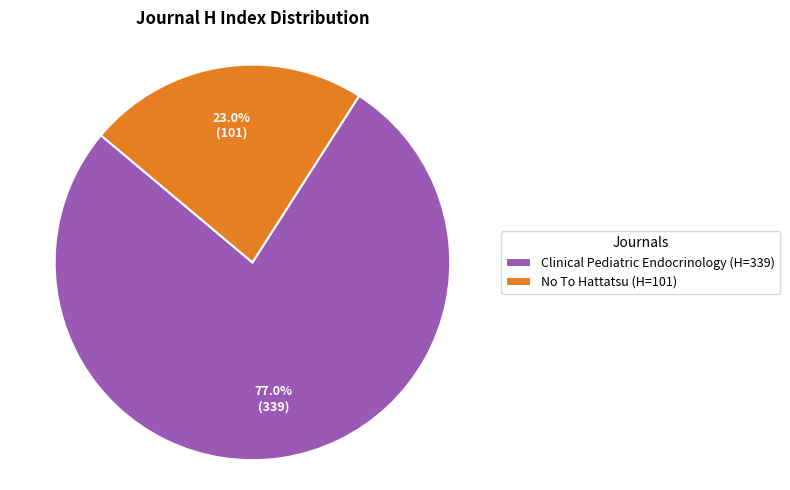

Is it true that Clinical Pediatric Endocrinology is 70% of the pie?

False